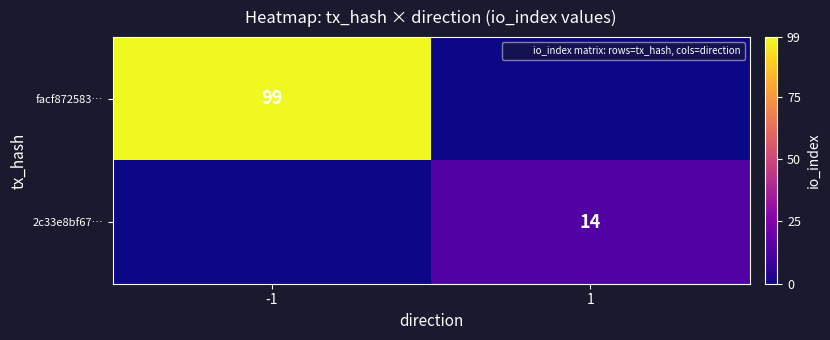

What is the total value across all series at 1?

14